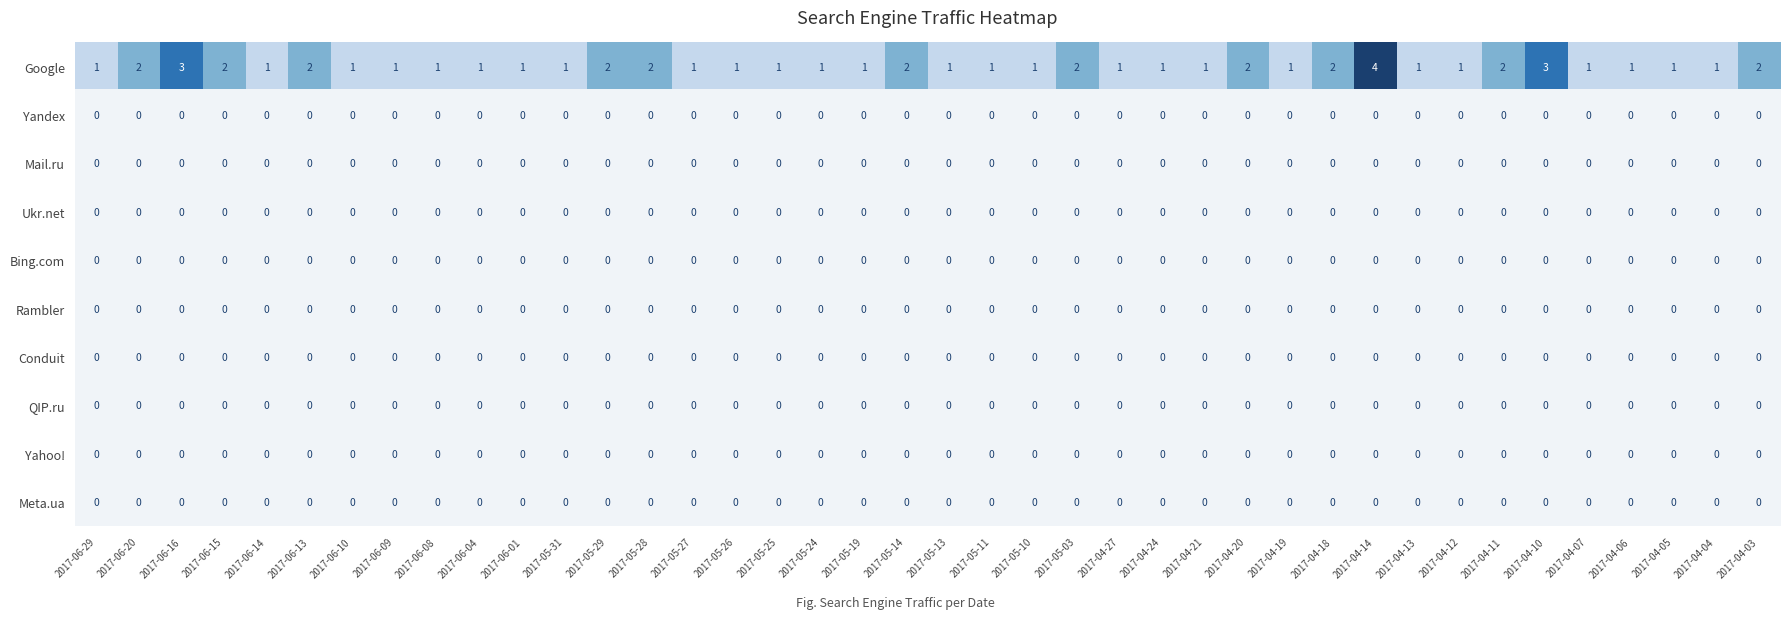

At which category is the sum across all series the highest?

2017-04-14